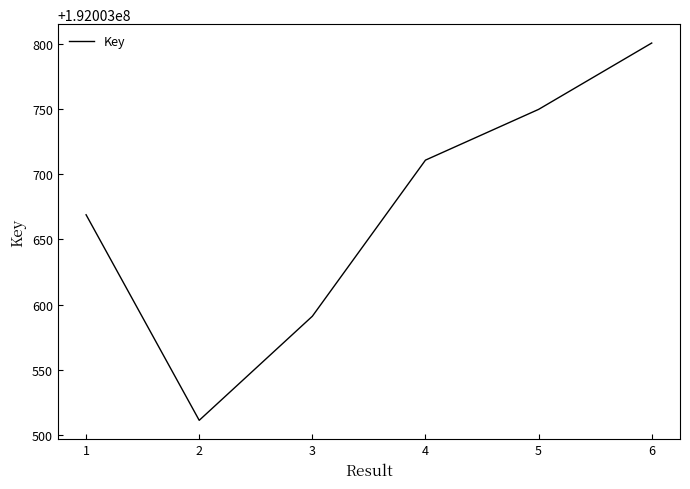

True or false: the data shows 312100523 at 4.

False